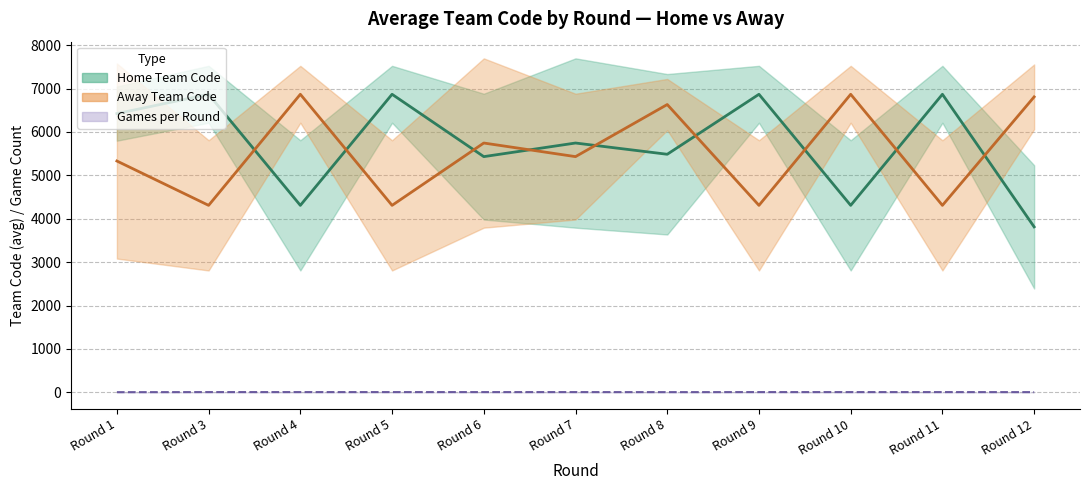

True or false: Home Team Code has more than 2 interior local peaks.

True